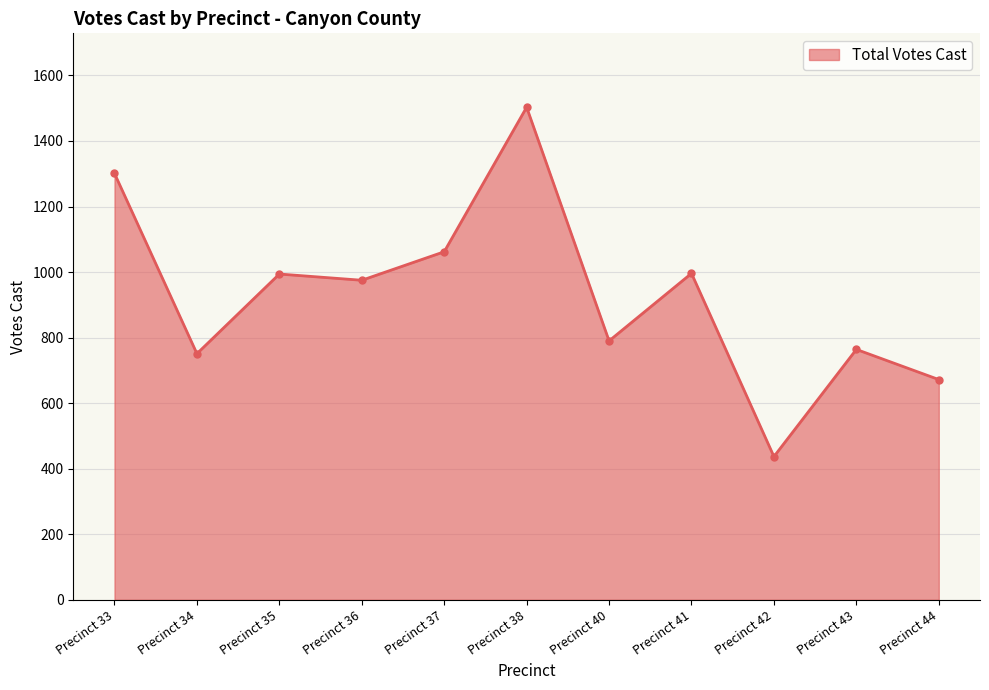

True or false: the data has more than 1 interior local peaks.

True